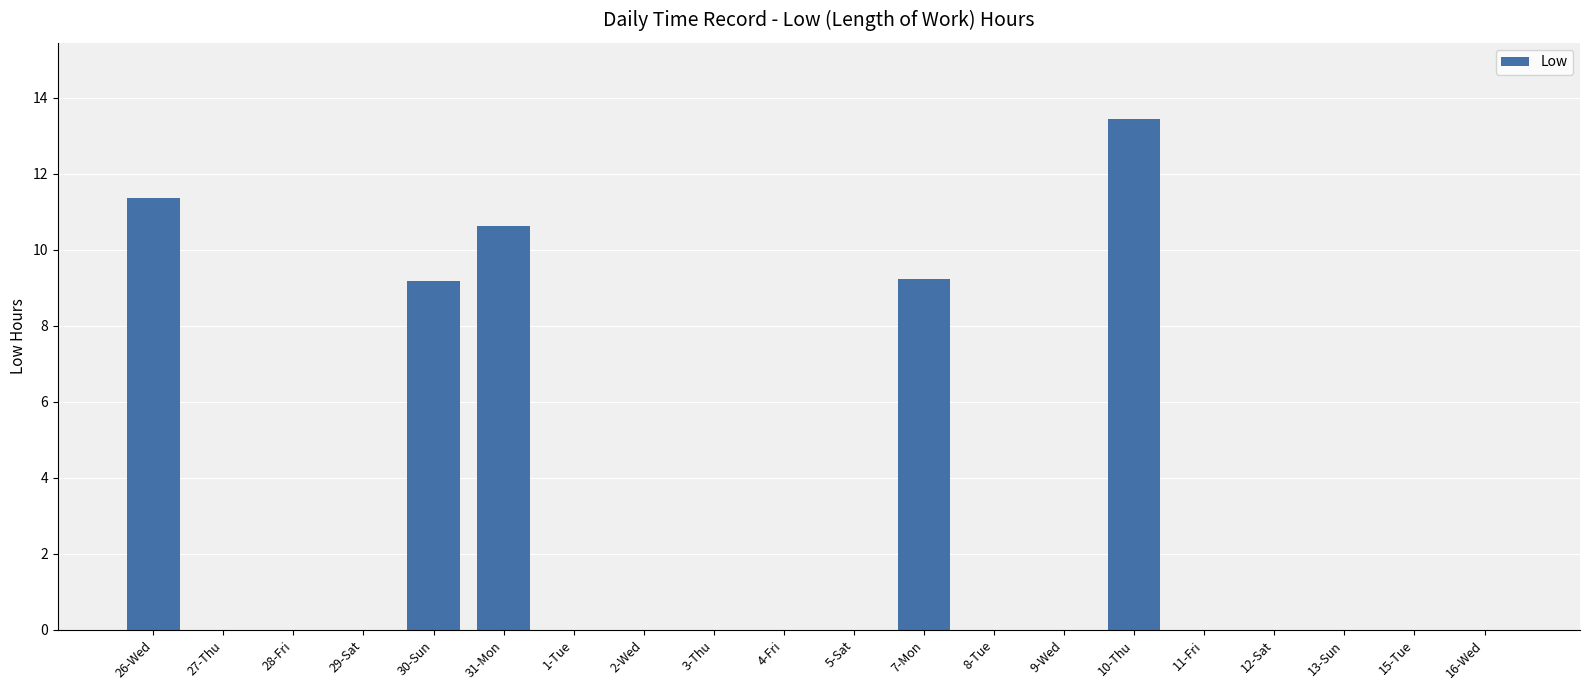

The value at 1-Tue is 0.0. True or false?

True